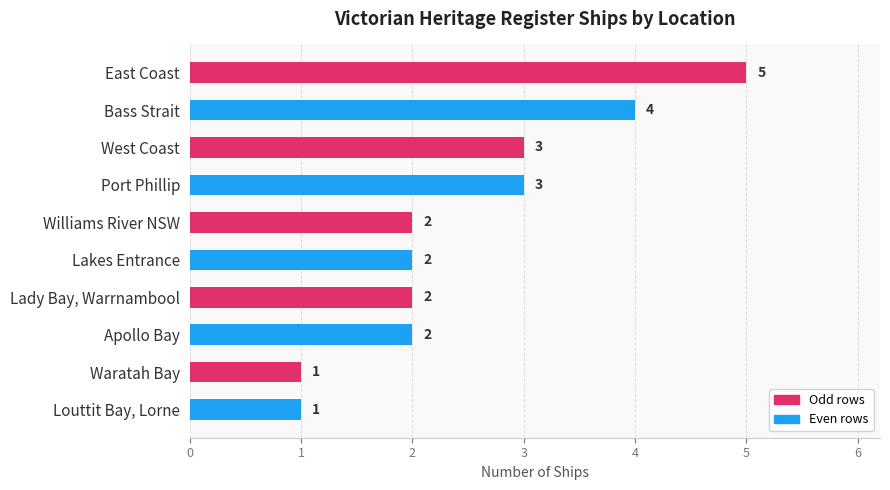

What is the ratio of the value at Lakes Entrance to the value at Williams River NSW?

1.0